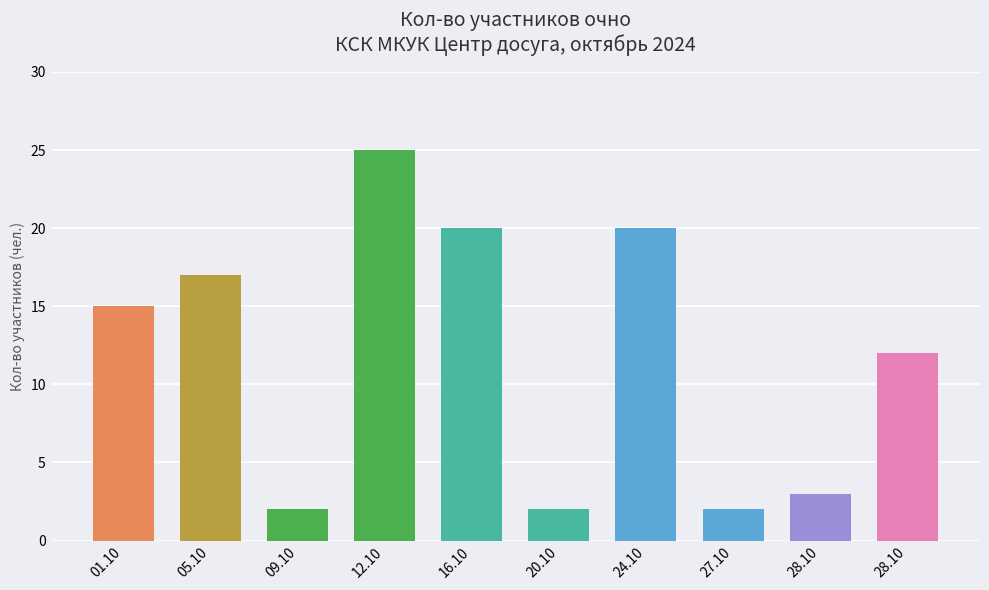

Where does the data first go above 15?

05.10